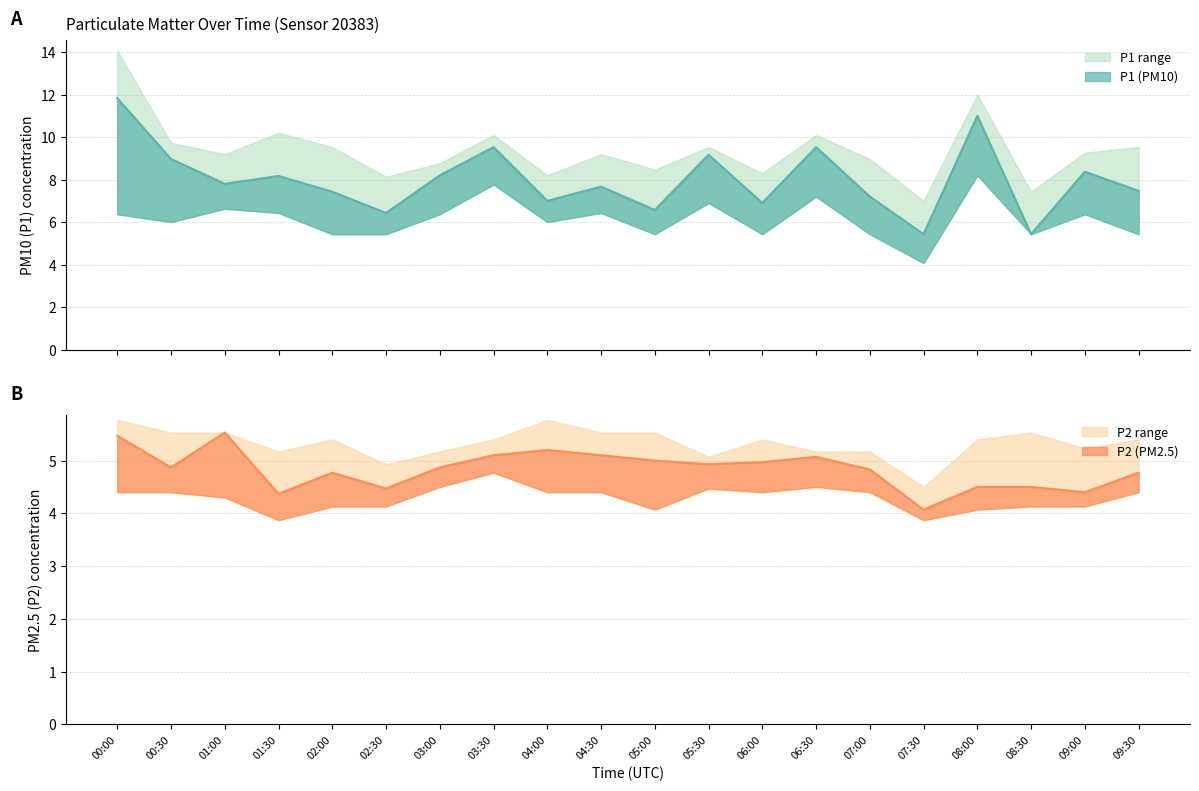

The value of P2 at 05:30 is 4.9. True or false?

True